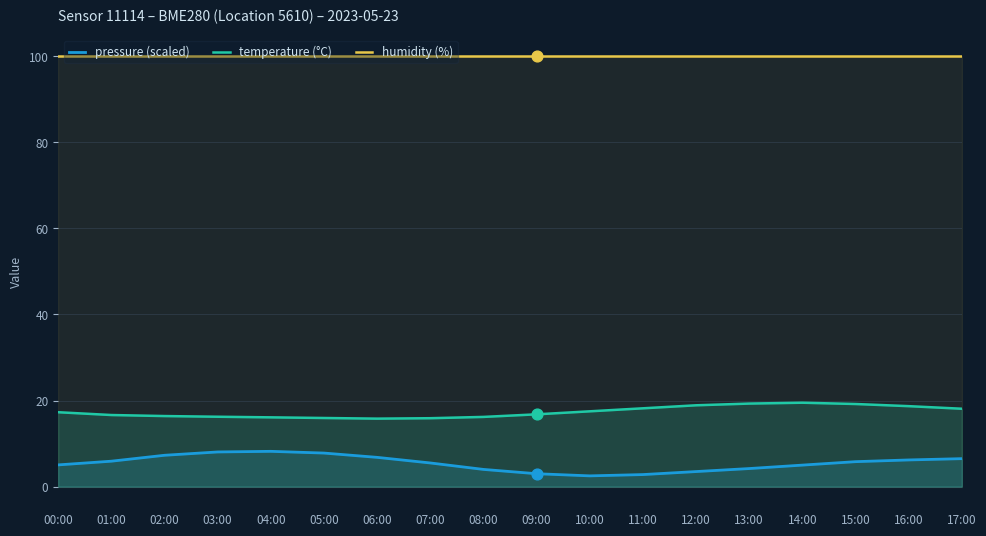

What is the total value across all series at 14:00?

124.5